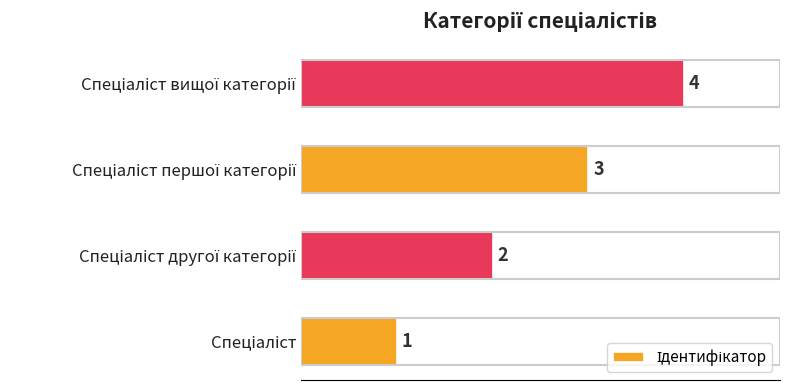

Count the values in the range 2 to 4.

3